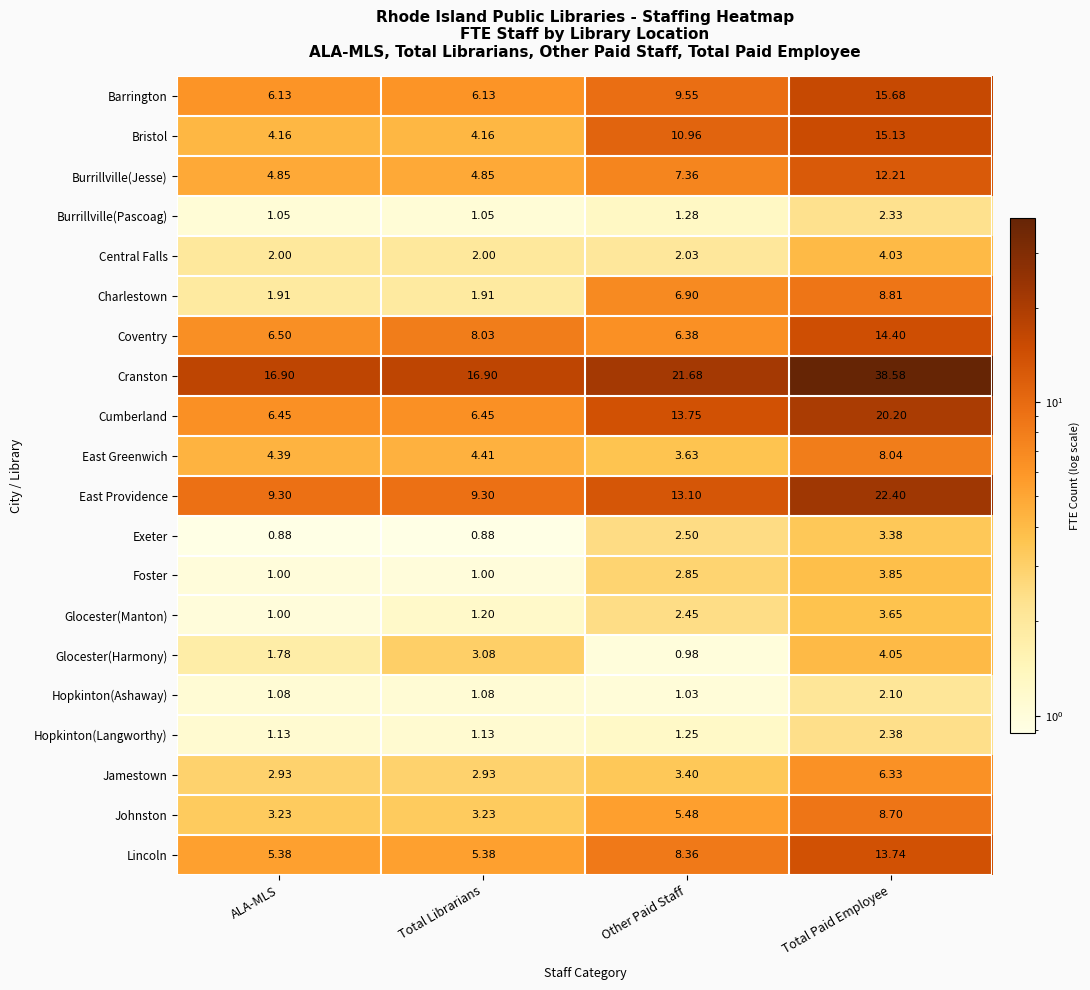

Which series changed the most between Total Librarians and Other Paid Staff?

Cumberland